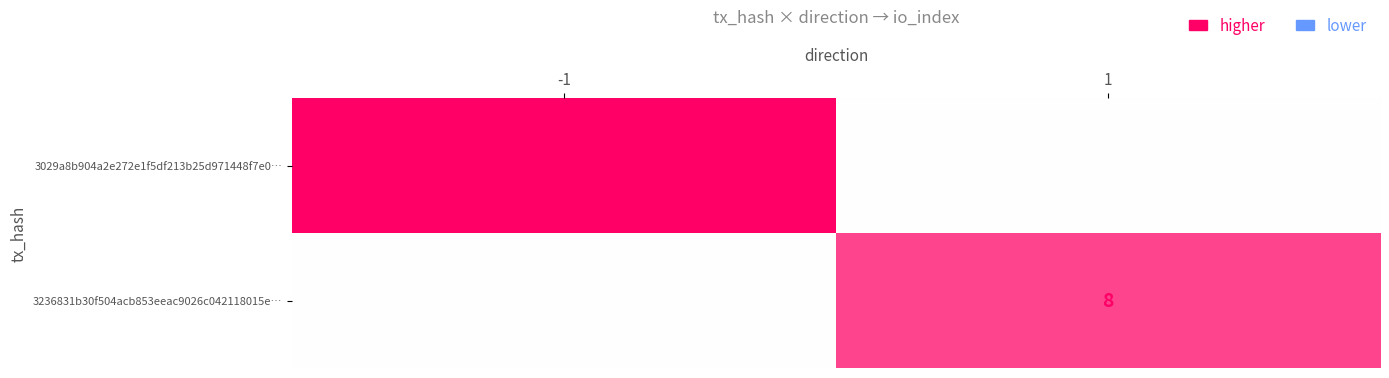

True or false: 3236831b30f504acb853eeac9026c042118015e… has a value of 8 at 1.

True